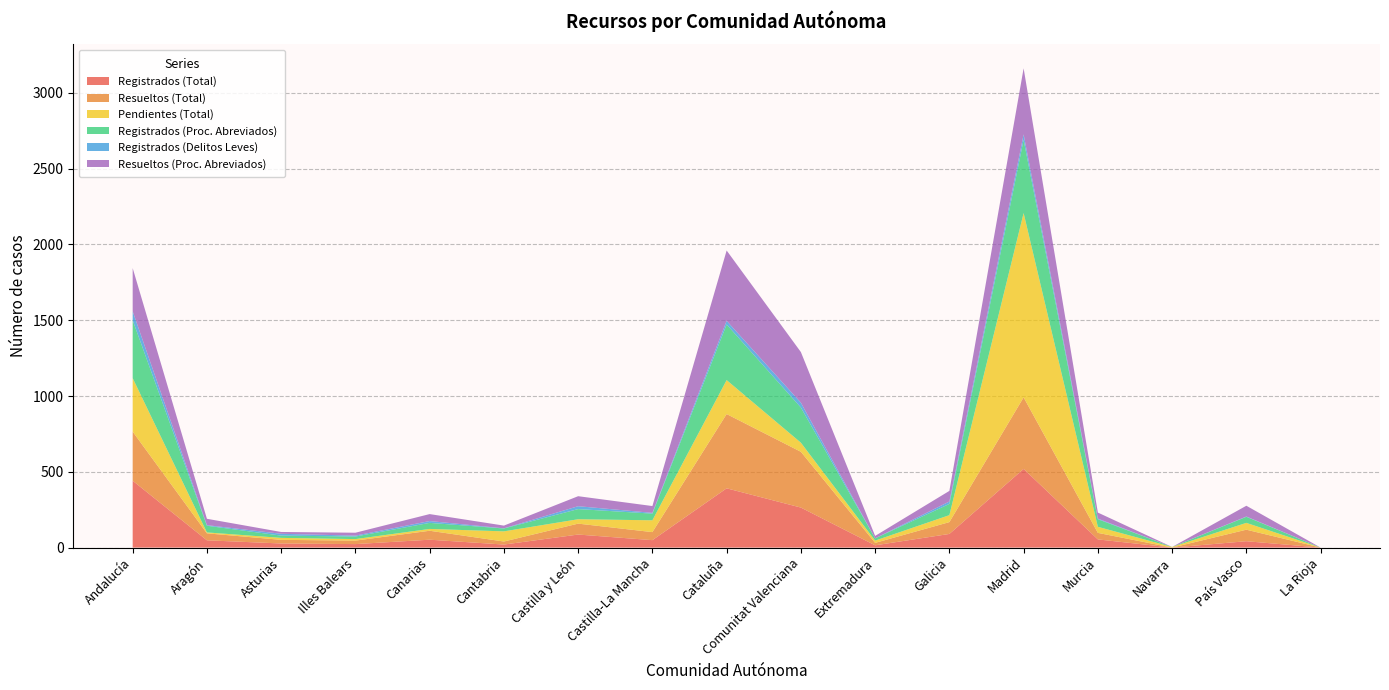

Reading left to right, what are all the values shown in this chart?

Registrados (Total): Andalucía=441	Aragón=48	Asturias=27	Illes Balears=23	Canarias=52	Cantabria=20	Castilla y León=86	Castilla-La Mancha=49	Cataluña=391	Comunitat Valenciana=264	Extremadura=15	Galicia=90	Madrid=519	Murcia=54	Navarra=0	País Vasco=42	La Rioja=0
Resueltos (Total): Andalucía=324	Aragón=46	Asturias=24	Illes Balears=23	Canarias=59	Cantabria=20	Castilla y León=72	Castilla-La Mancha=53	Cataluña=490	Comunitat Valenciana=368	Extremadura=16	Galicia=78	Madrid=472	Murcia=43	Navarra=0	País Vasco=76	La Rioja=0
Pendientes (Total): Andalucía=353	Aragón=6	Asturias=13	Illes Balears=10	Canarias=12	Cantabria=67	Castilla y León=29	Castilla-La Mancha=78	Cataluña=224	Comunitat Valenciana=60	Extremadura=15	Galicia=46	Madrid=1216	Murcia=40	Navarra=4	País Vasco=45	La Rioja=0
Registrados (Proc. Abreviados): Andalucía=382	Aragón=44	Asturias=15	Illes Balears=17	Canarias=40	Cantabria=19	Castilla y León=67	Castilla-La Mancha=44	Cataluña=367	Comunitat Valenciana=232	Extremadura=15	Galicia=74	Madrid=483	Murcia=50	Navarra=0	País Vasco=40	La Rioja=0
Registrados (Delitos Leves): Andalucía=59	Aragón=4	Asturias=12	Illes Balears=6	Canarias=12	Cantabria=1	Castilla y León=19	Castilla-La Mancha=5	Cataluña=24	Comunitat Valenciana=32	Extremadura=0	Galicia=16	Madrid=36	Murcia=4	Navarra=0	País Vasco=2	La Rioja=0
Resueltos (Proc. Abreviados): Andalucía=285	Aragón=42	Asturias=12	Illes Balears=19	Canarias=46	Cantabria=18	Castilla y León=66	Castilla-La Mancha=45	Cataluña=464	Comunitat Valenciana=334	Extremadura=16	Galicia=70	Madrid=436	Murcia=40	Navarra=0	País Vasco=71	La Rioja=0